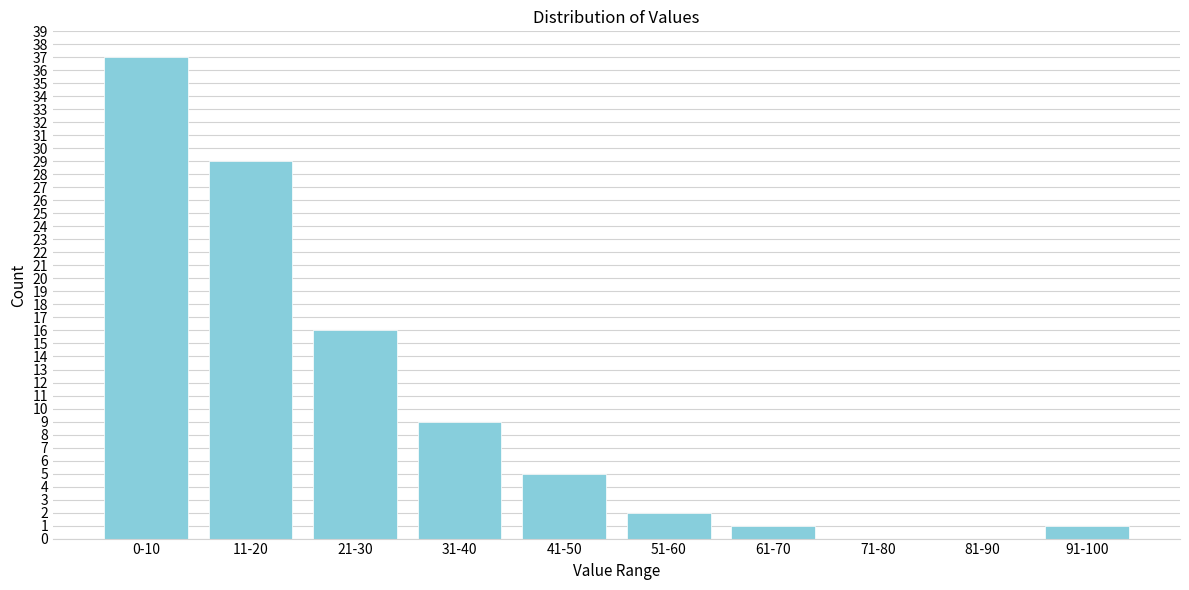

Reading left to right, transcribe all the data shown in this chart.

0-10=37	11-20=29	21-30=16	31-40=9	41-50=5	51-60=2	61-70=1	71-80=0	81-90=0	91-100=1